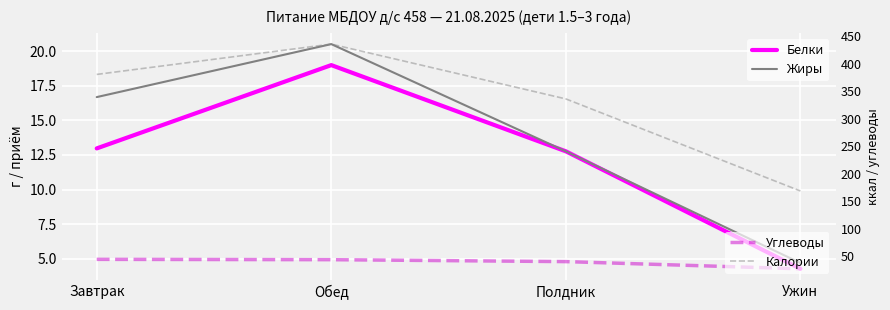

What is the total value across all series at Завтрак?

454.7